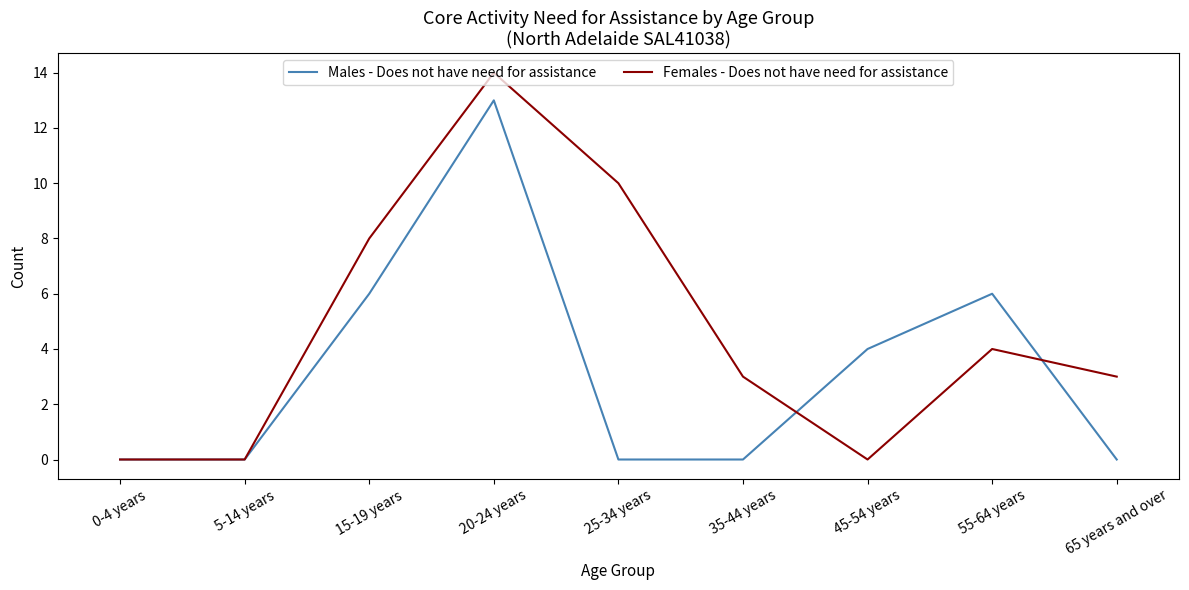

True or false: Males - Does not have need for assistance has a value of -8 at 0-4 years.

False